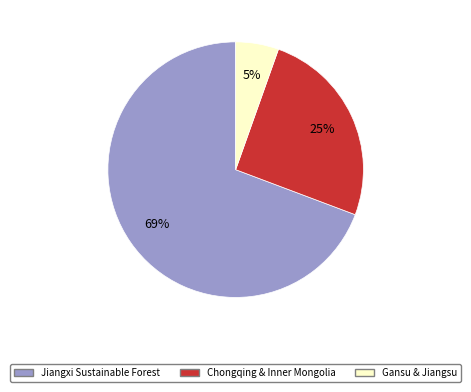

Does any single category account for the majority?

Yes